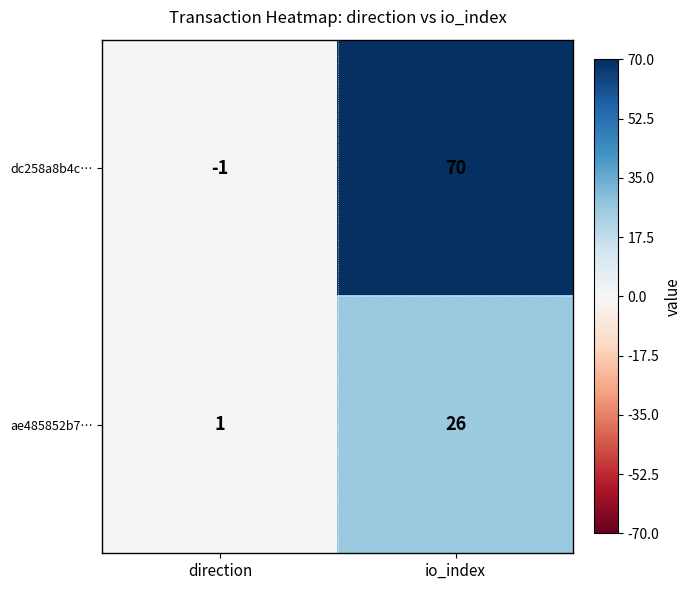

What is the average value of the ae485852b7… series?

14